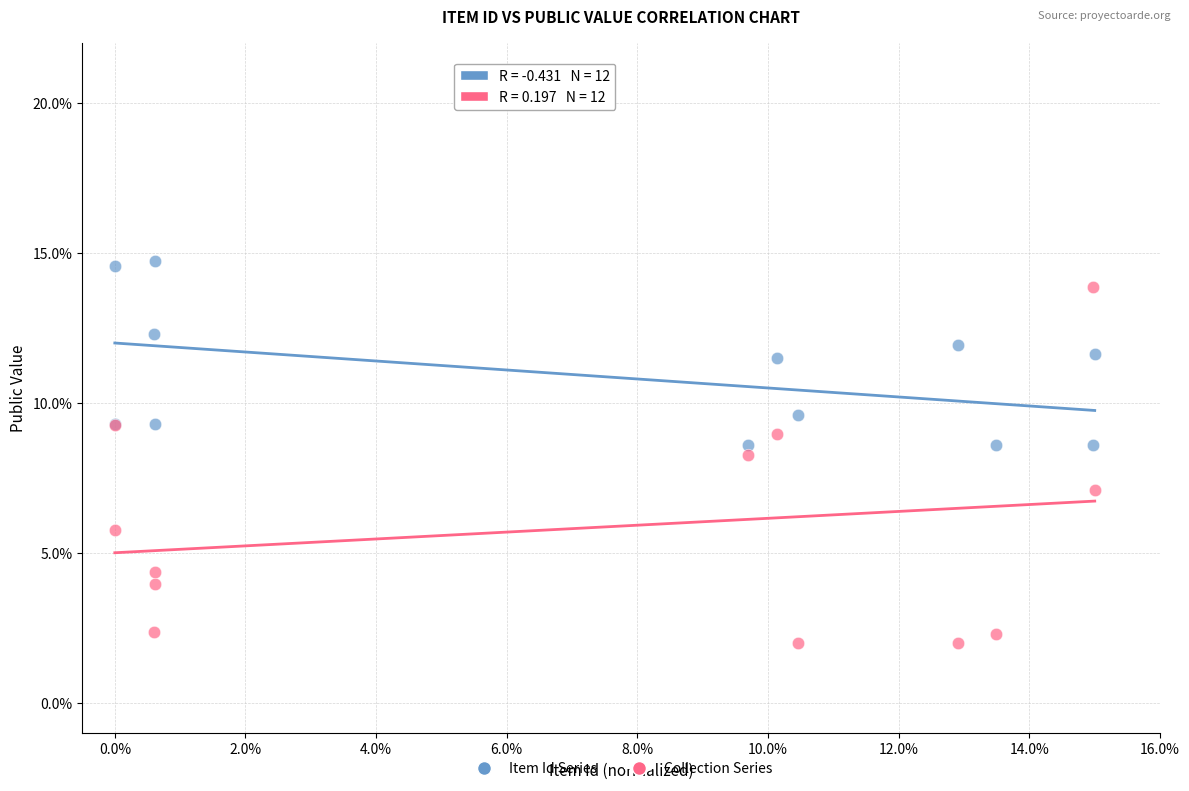

What are all the series names shown in the legend?

Item Id Series, Collection Series